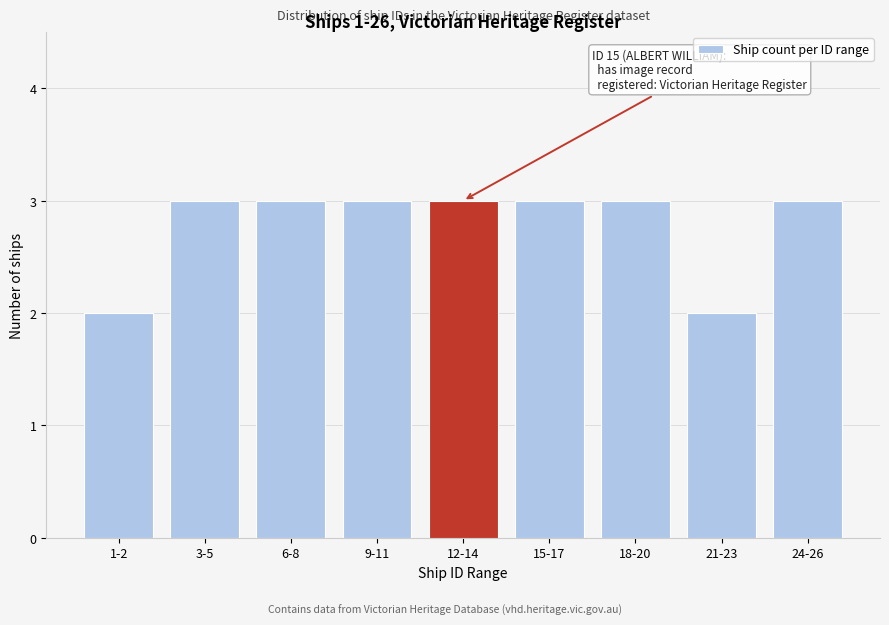

Reading left to right, transcribe all the data shown in this chart.

1-2=2	3-5=3	6-8=3	9-11=3	12-14=3	15-17=3	18-20=3	21-23=2	24-26=3